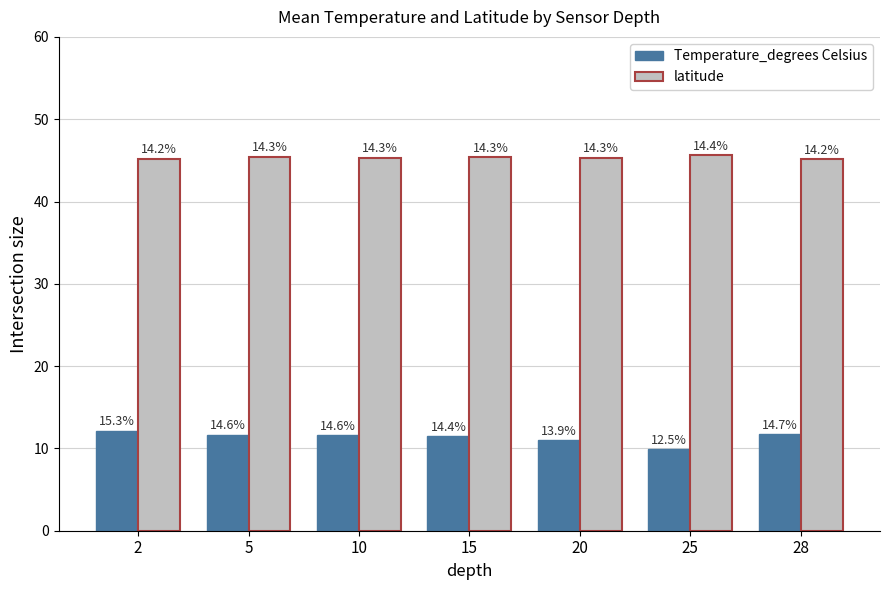

What is the value of the Temperature_degrees Celsius bar at the 6th from the left?

9.9